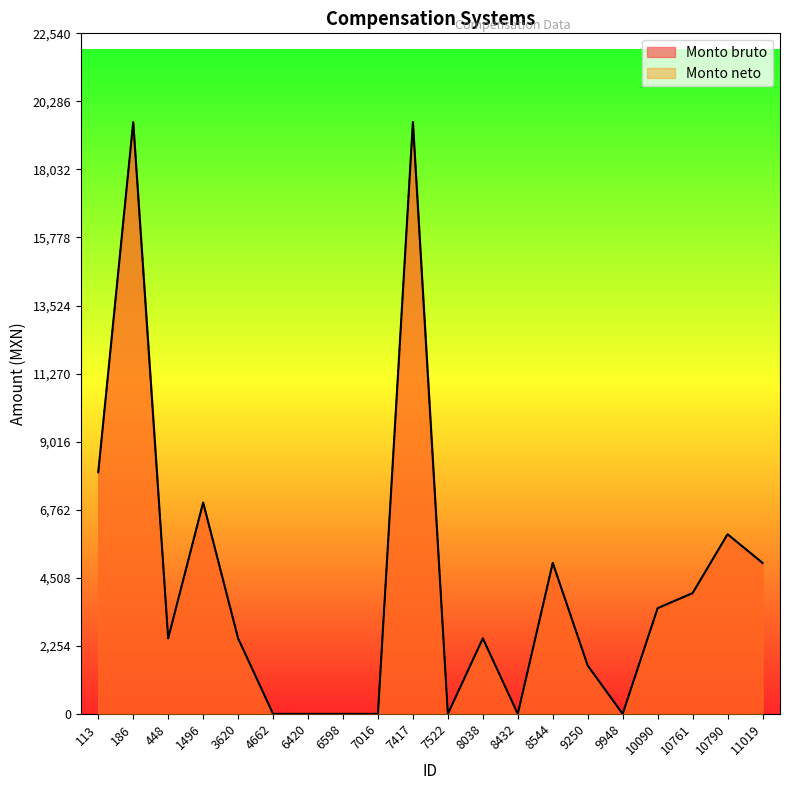

The value of Monto neto at 10090 is 2378. True or false?

False